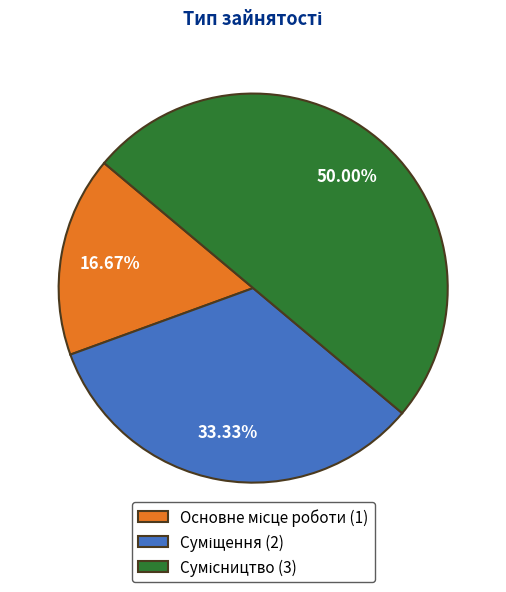

To the nearest percent, what is the difference between the largest and smallest slice percentages?

33%